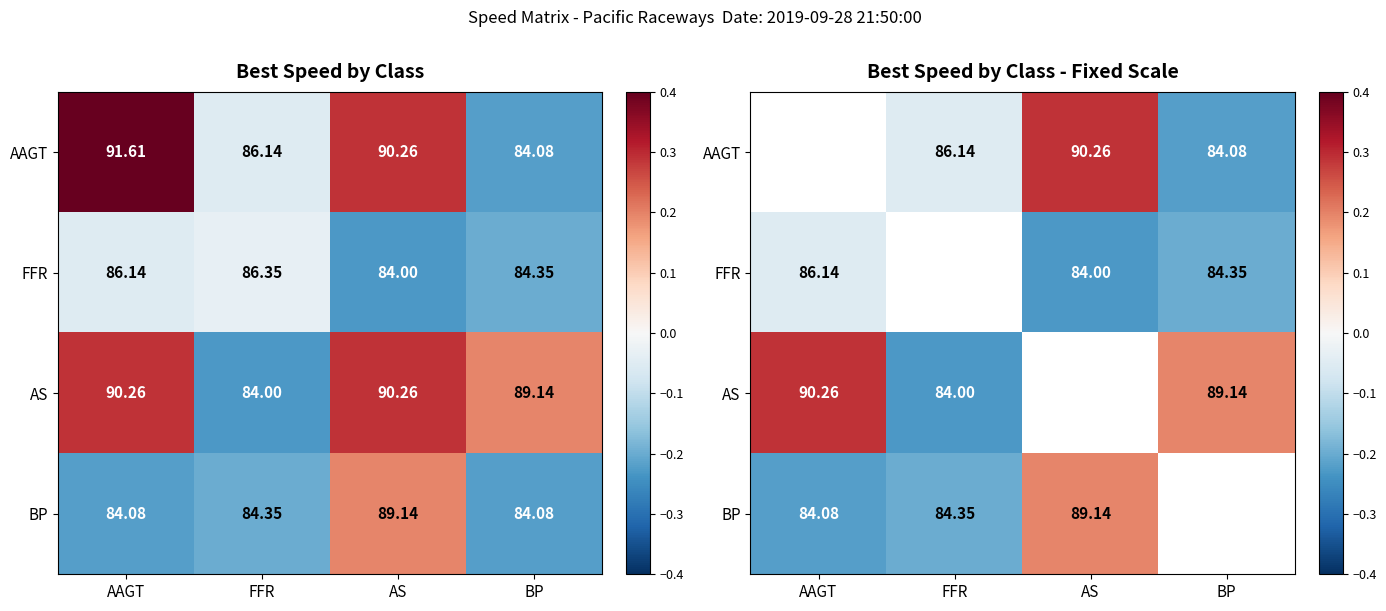

Which series changed the most between AS and BP?

AAGT